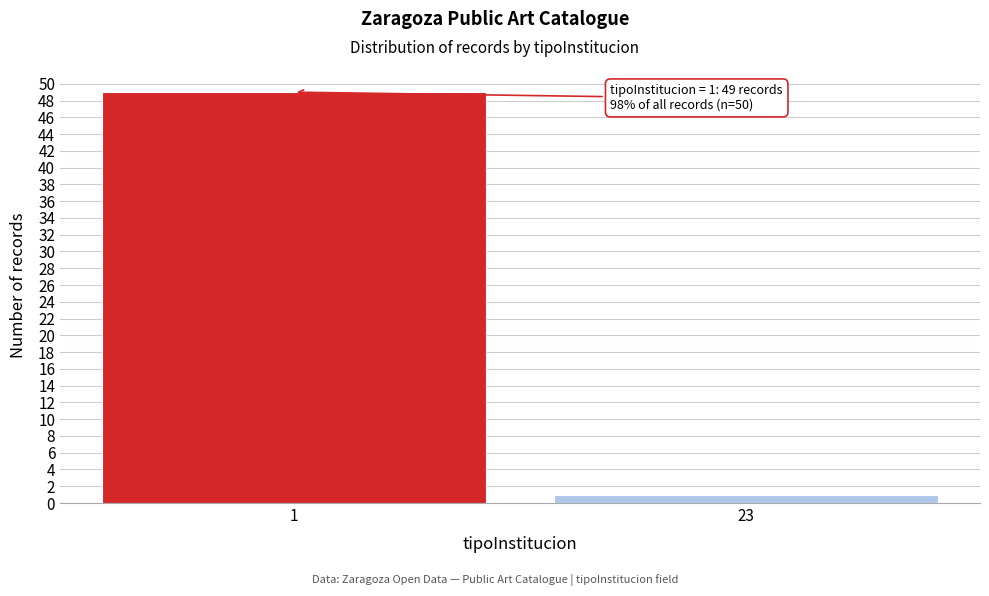

Reading left to right, extract all data points from this chart.

49	1